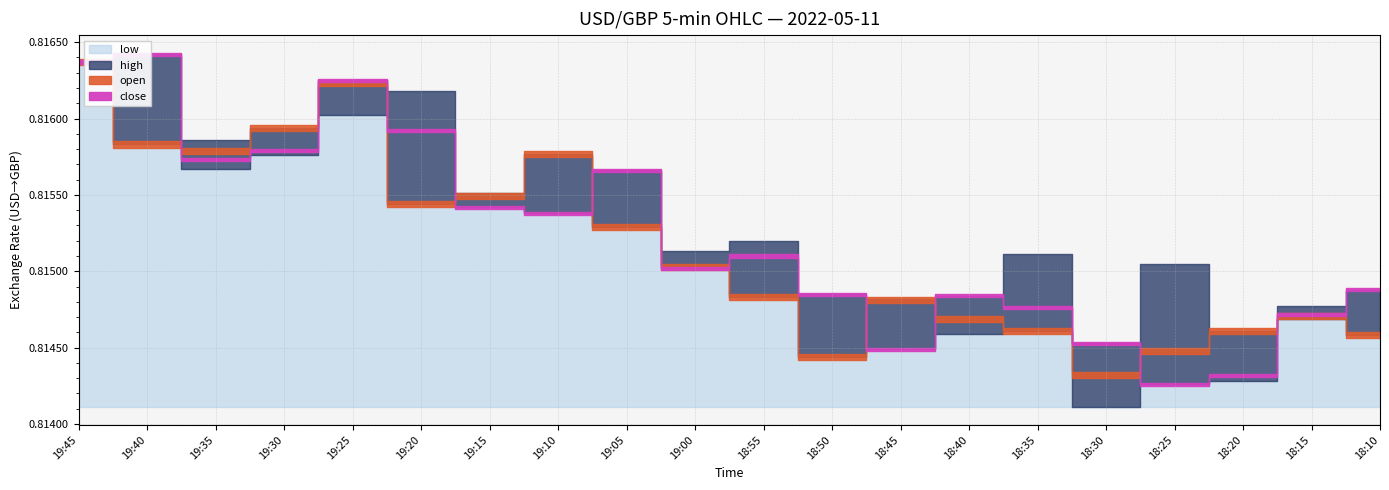

Does the chart have visible grid lines?

Yes